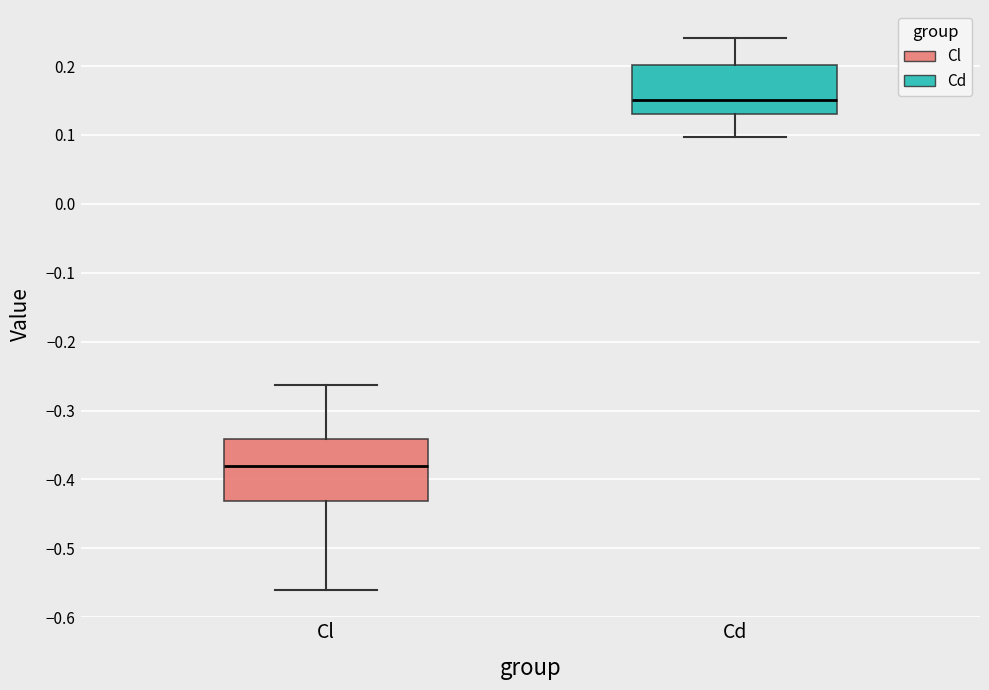

Where is the lower edge of the box for Cd on the y-axis? The values are not printed on the chart, so give them approximately, as read against the axis.

0.13